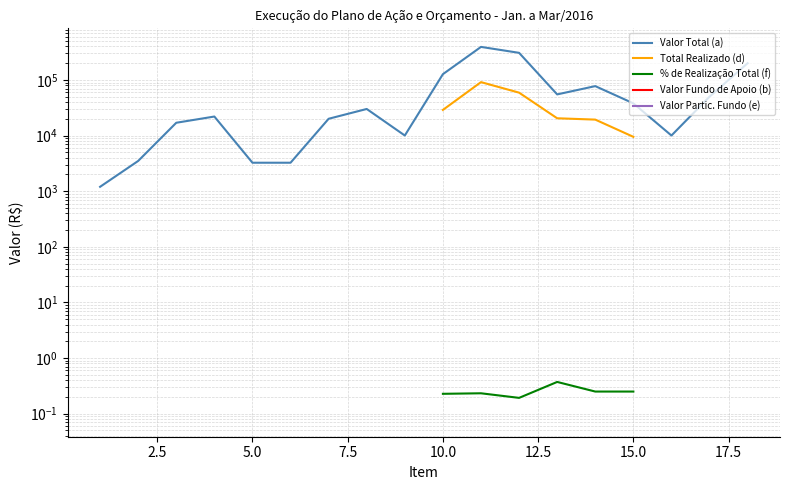

The % de Realização Total (f) series shows 0.2 at 12. True or false?

False